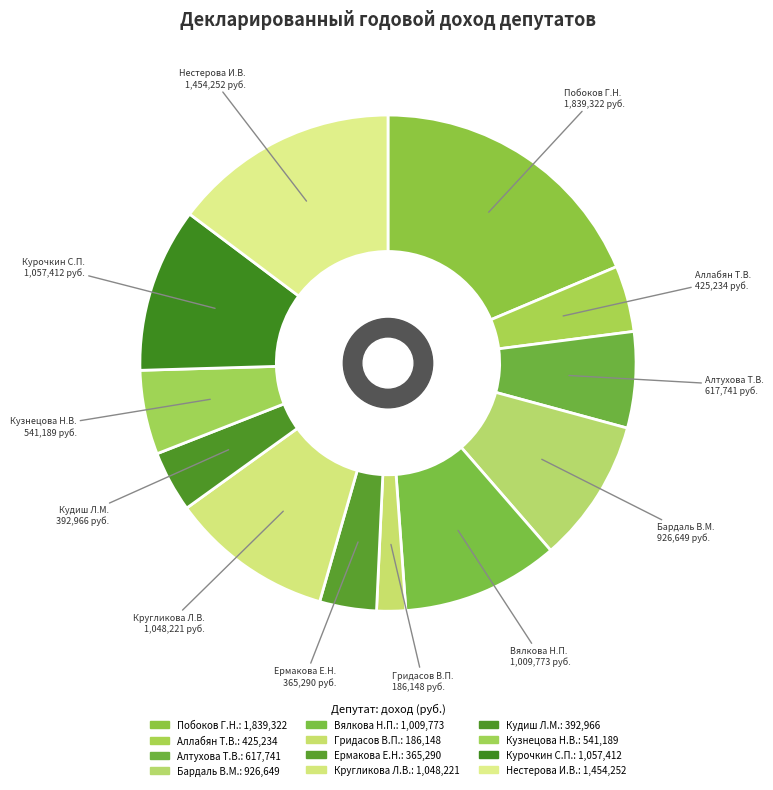

To the nearest percent, what percentage of the pie is Гридасов В.П.?

2%